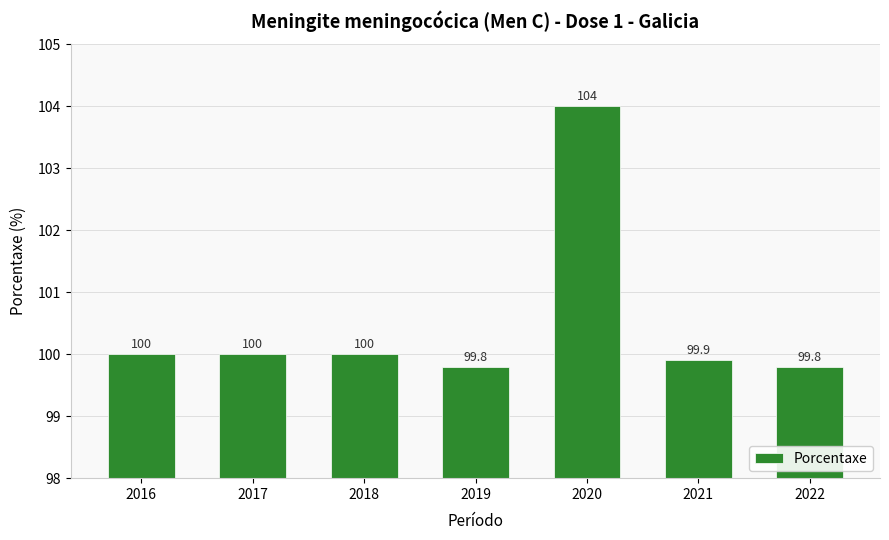

Which label corresponds to the largest value in the chart?

2020